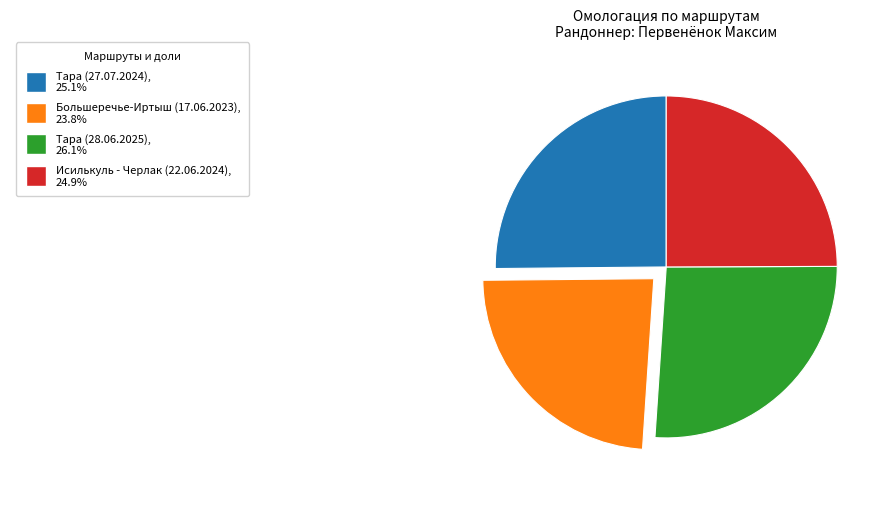

Does any single category account for the majority?

No